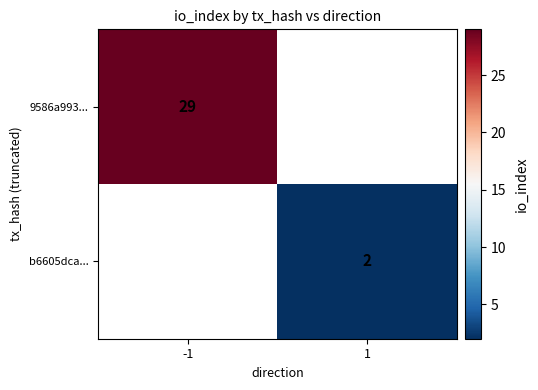

Is it true that b6605dca... equals 3 at 1?

False